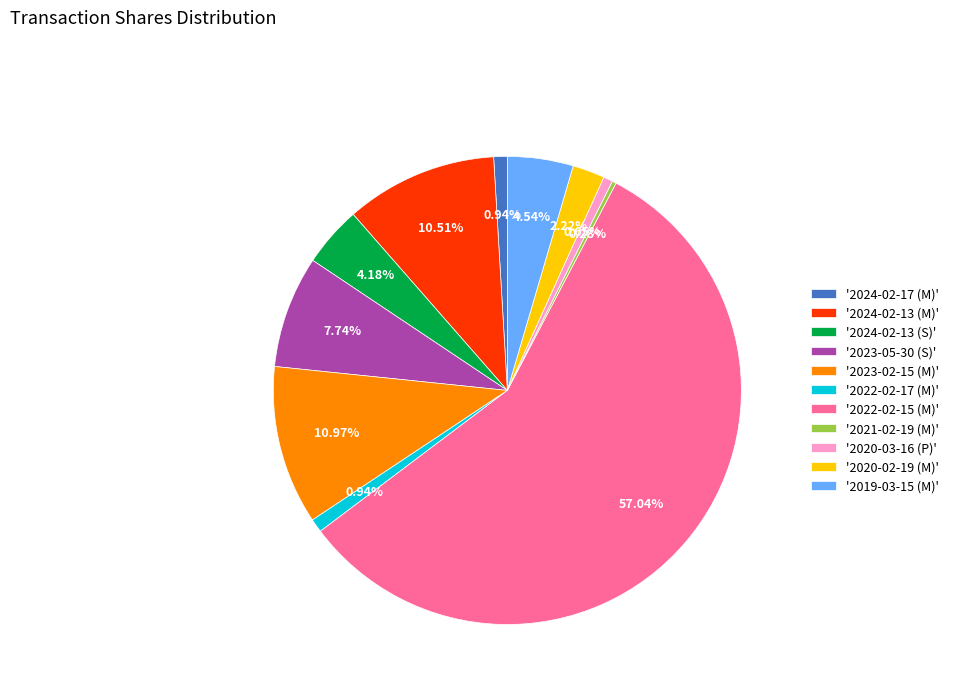

Which category has the biggest portion of the pie?

'2022-02-15 (M)'